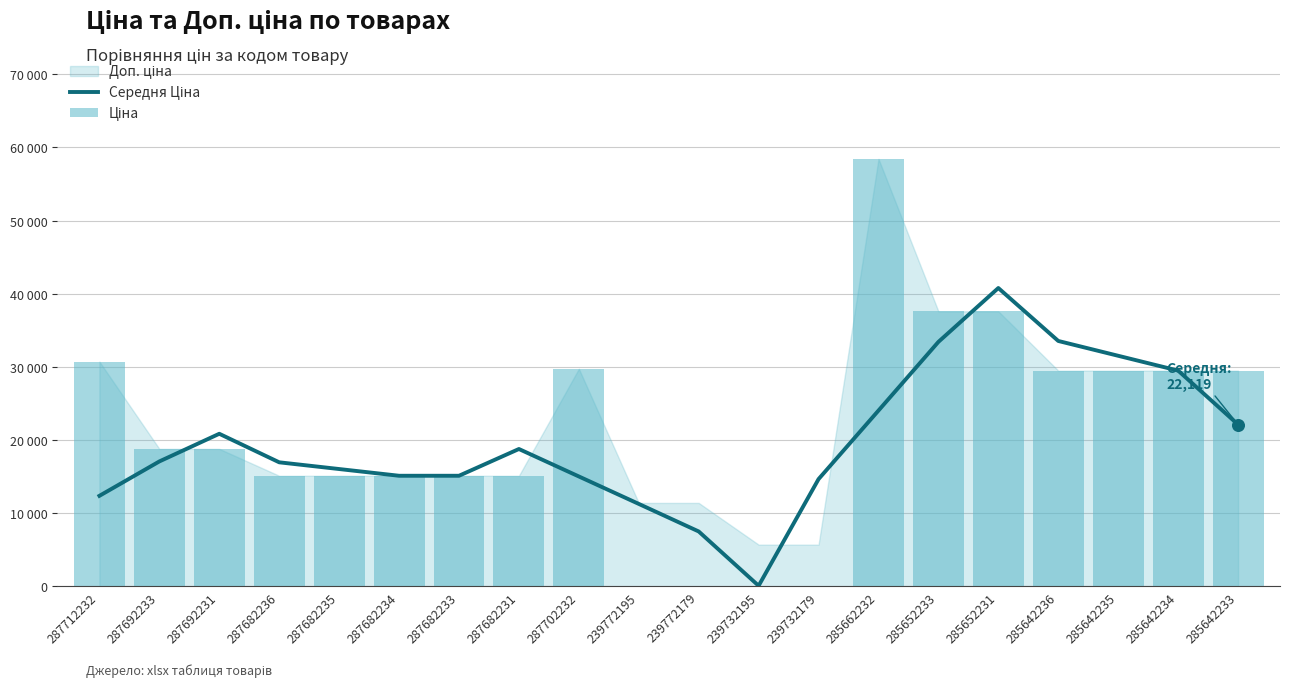

Which series has the widest spread of Y values?

Ціна